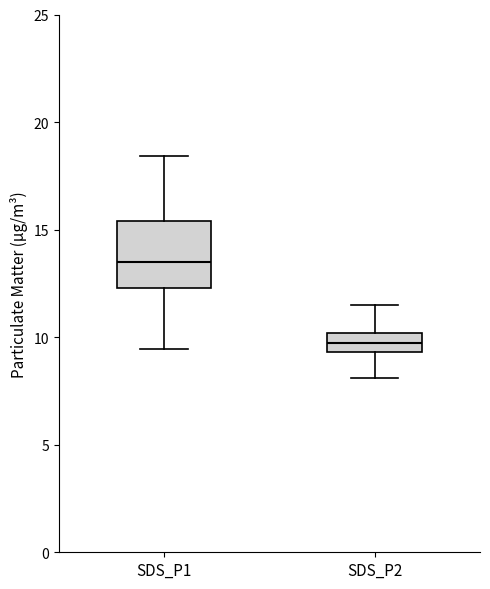

Which box is the tallest, from its lower edge to its upper edge?

SDS_P1